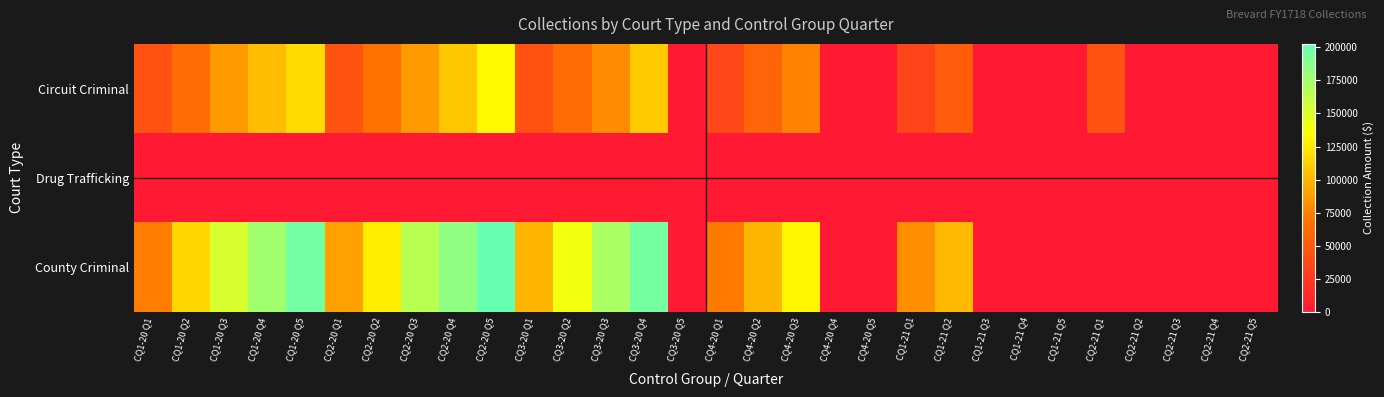

Reading left to right, extract all data points from this chart.

Circuit Criminal: CQ1-20 Q1=42628.2	CQ1-20 Q2=63175.4	CQ1-20 Q3=86017.4	CQ1-20 Q4=103042.2	CQ1-20 Q5=118471.7	CQ2-20 Q1=43634.8	CQ2-20 Q2=67205.6	CQ2-20 Q3=87415.9	CQ2-20 Q4=108312.1	CQ2-20 Q5=132346.1	CQ3-20 Q1=42614.2	CQ3-20 Q2=61928.1	CQ3-20 Q3=80086.1	CQ3-20 Q4=109898.3	CQ3-20 Q5=0.0	CQ4-20 Q1=34682.0	CQ4-20 Q2=56711.9	CQ4-20 Q3=75800.6	CQ4-20 Q4=0.0	CQ4-20 Q5=0.0	CQ1-21 Q1=32986.1	CQ1-21 Q2=50676.2	CQ1-21 Q3=0.0	CQ1-21 Q4=0.0	CQ1-21 Q5=0.0	CQ2-21 Q1=45023.8	CQ2-21 Q2=0.0	CQ2-21 Q3=0.0	CQ2-21 Q4=0.0	CQ2-21 Q5=0.0
Drug Trafficking: CQ1-20 Q1=224.0	CQ1-20 Q2=318.0	CQ1-20 Q3=325.0	CQ1-20 Q4=325.0	CQ1-20 Q5=325.0	CQ2-20 Q1=316.0	CQ2-20 Q2=323.0	CQ2-20 Q3=323.0	CQ2-20 Q4=323.0	CQ2-20 Q5=372.6	CQ3-20 Q1=380.0	CQ3-20 Q2=400.0	CQ3-20 Q3=400.0	CQ3-20 Q4=400.0	CQ3-20 Q5=0.0	CQ4-20 Q1=285.0	CQ4-20 Q2=345.0	CQ4-20 Q3=345.0	CQ4-20 Q4=0.0	CQ4-20 Q5=0.0	CQ1-21 Q1=247.0	CQ1-21 Q2=247.0	CQ1-21 Q3=0.0	CQ1-21 Q4=0.0	CQ1-21 Q5=0.0	CQ2-21 Q1=263.0	CQ2-21 Q2=0.0	CQ2-21 Q3=0.0	CQ2-21 Q4=0.0	CQ2-21 Q5=0.0
County Criminal: CQ1-20 Q1=72813.9	CQ1-20 Q2=116359.8	CQ1-20 Q3=152319.1	CQ1-20 Q4=176221.9	CQ1-20 Q5=196752.9	CQ2-20 Q1=89997.5	CQ2-20 Q2=126916.4	CQ2-20 Q3=165696.4	CQ2-20 Q4=184042.2	CQ2-20 Q5=202707.0	CQ3-20 Q1=99655.8	CQ3-20 Q2=140754.0	CQ3-20 Q3=172930.2	CQ3-20 Q4=195855.6	CQ3-20 Q5=0.0	CQ4-20 Q1=71814.6	CQ4-20 Q2=100202.2	CQ4-20 Q3=130553.9	CQ4-20 Q4=0.0	CQ4-20 Q5=0.0	CQ1-21 Q1=81175.6	CQ1-21 Q2=102201.7	CQ1-21 Q3=0.0	CQ1-21 Q4=0.0	CQ1-21 Q5=0.0	CQ2-21 Q1=0.0	CQ2-21 Q2=0.0	CQ2-21 Q3=0.0	CQ2-21 Q4=0.0	CQ2-21 Q5=0.0